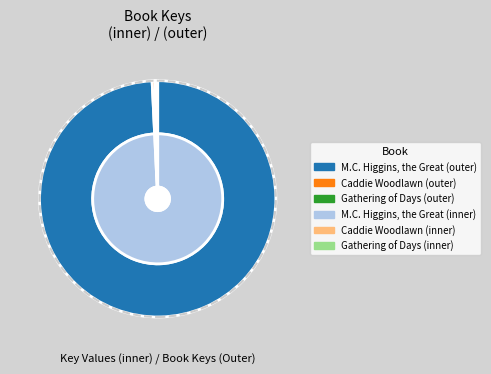

Count the number of slices in the pie.

3